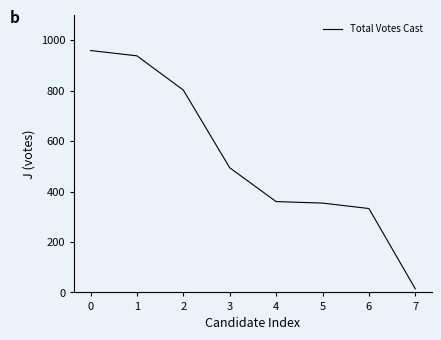

How many distinct data groups are displayed?

1